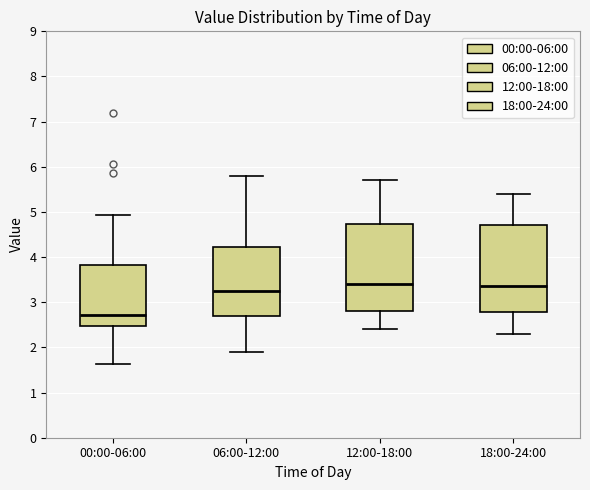

Reading left to right, read every box against the y-axis: the position of its median line, the range the box covers, and the ends of its whiskers. The values are not printed on the chart, so give them approximately, as read against the axis.

00:00-06:00: median 2.7, box 2.5 to 3.8, whiskers 1.6 to 4.9
06:00-12:00: median 3.3, box 2.7 to 4.2, whiskers 1.9 to 5.8
12:00-18:00: median 3.4, box 2.8 to 4.7, whiskers 2.4 to 5.7
18:00-24:00: median 3.4, box 2.8 to 4.7, whiskers 2.3 to 5.4